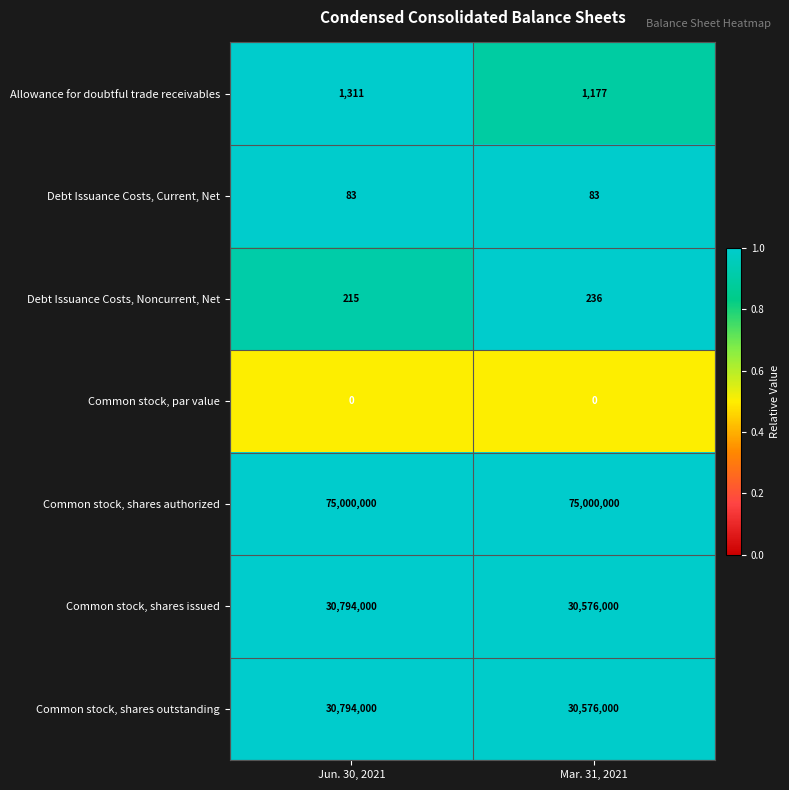

What is the greatest value displayed?

75000000